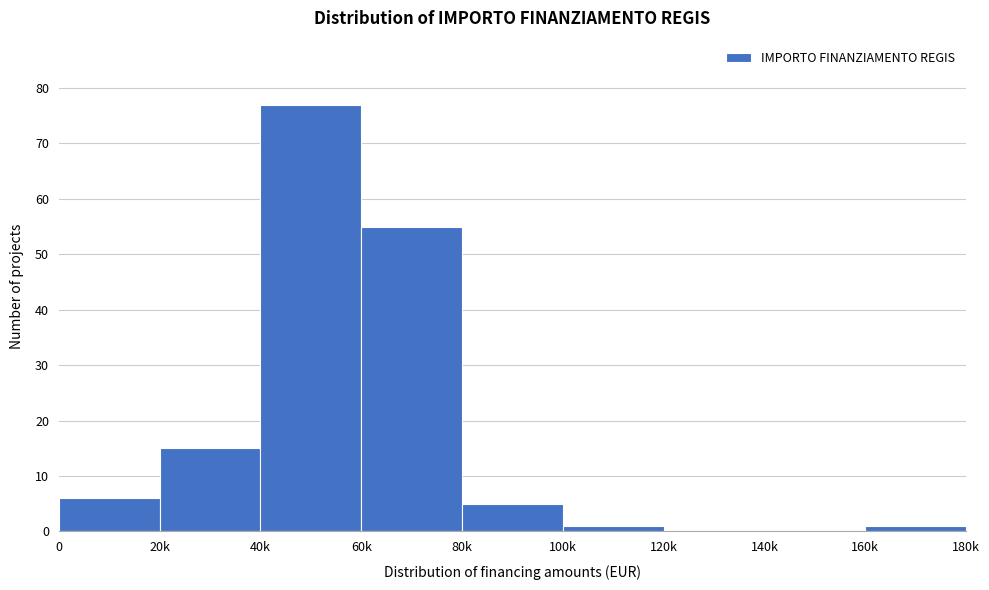

Reading right to left, list all the values displayed in this chart.

160k=1	140k=0	120k=0	100k=1	80k=5	60k=55	40k=77	20k=15	0=6